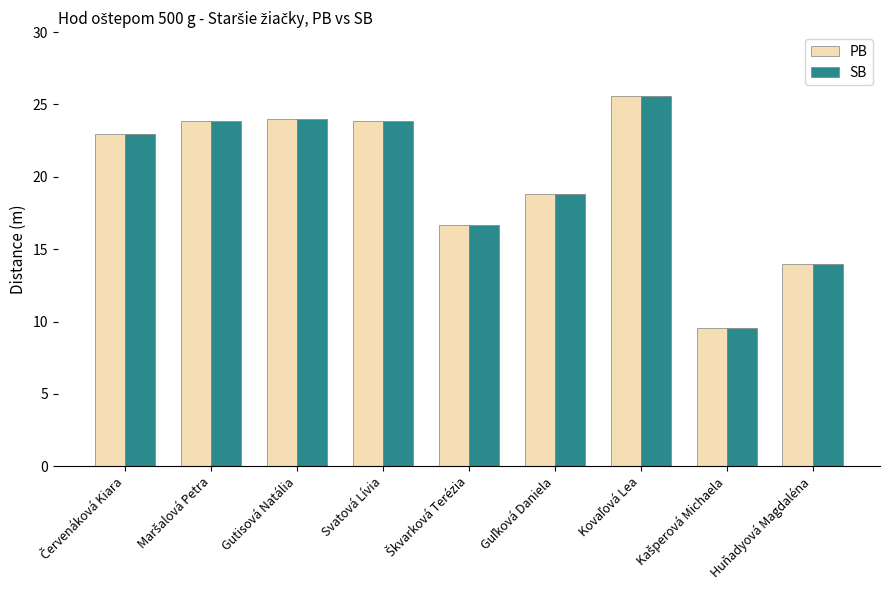

What is the lowest value of the SB series?

9.5